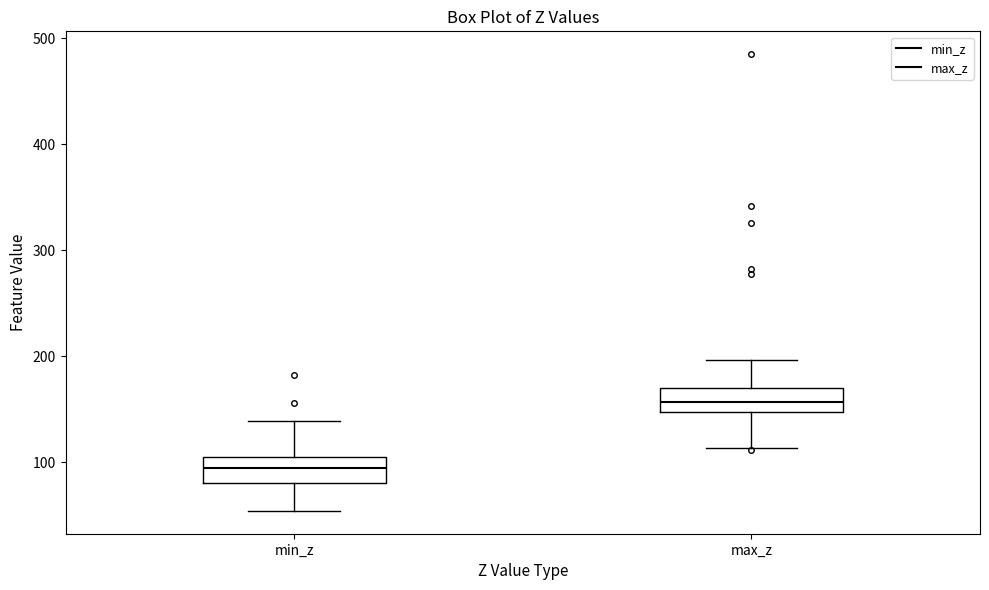

Which box's median line is the highest?

max_z